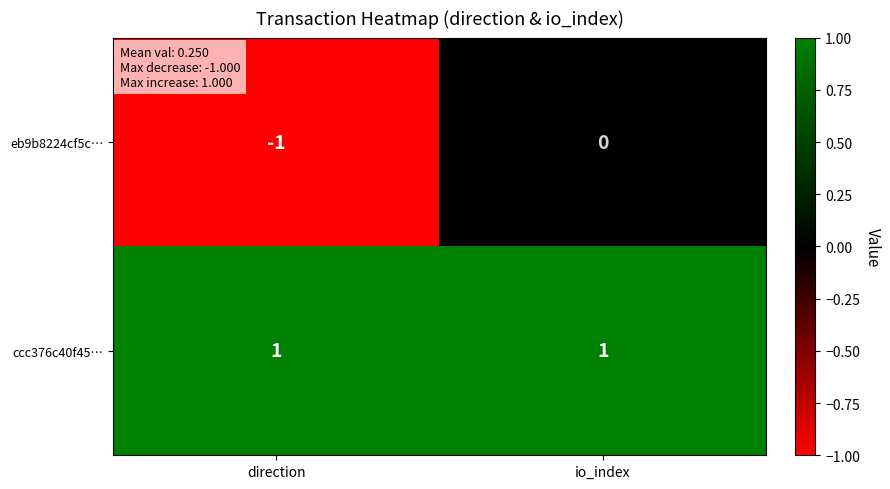

At direction, list the series in order from smallest to largest.

eb9b8224cf5c…, ccc376c40f45…